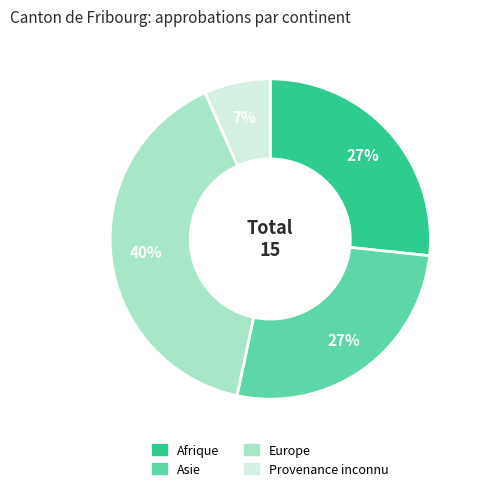

Combined, do Provenance inconnu and Afrique account for over 50%?

No